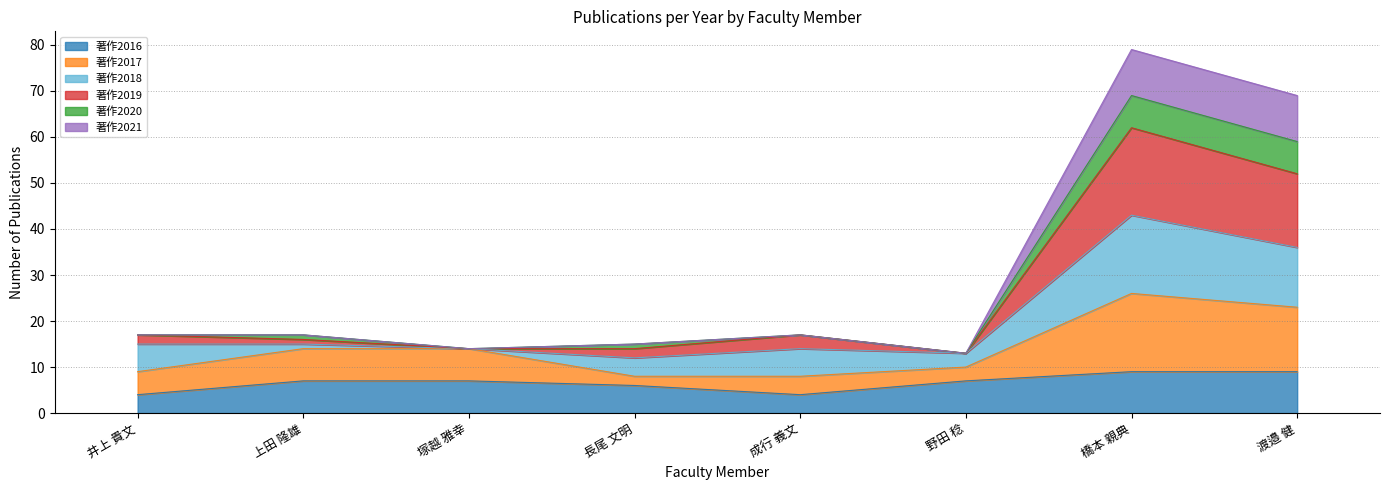

In 著作2019, how many points are higher than both neighbors (excluding endpoints)?

2